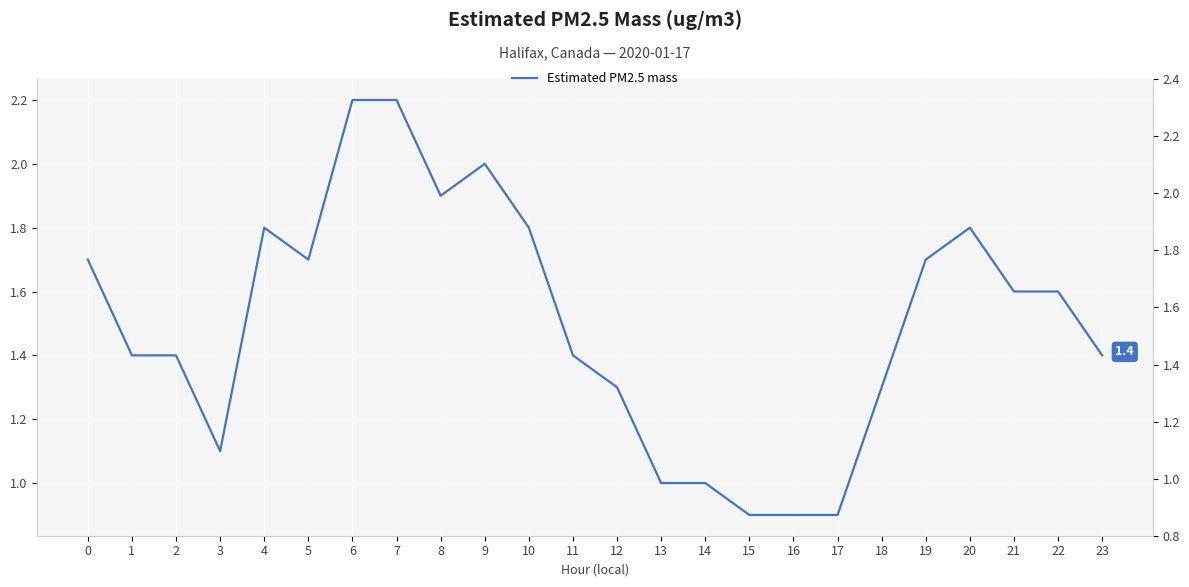

True or false: the data has more than 0 interior local peaks.

True